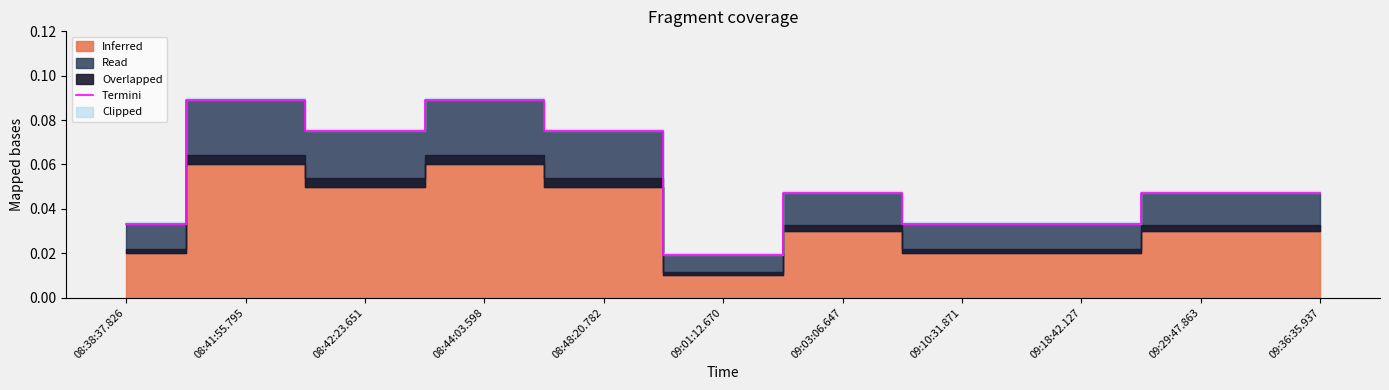

Count the values in the range 0 to 1.

11